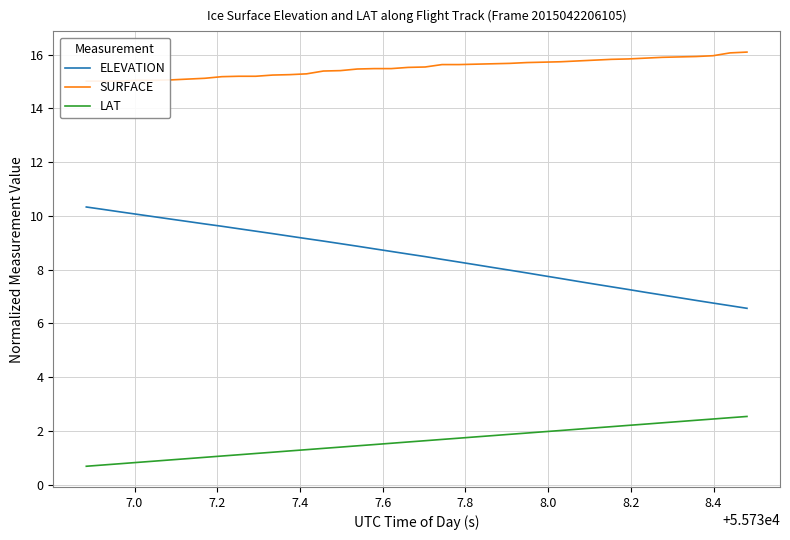

True or false: ELEVATION and LAT cross at least once.

False